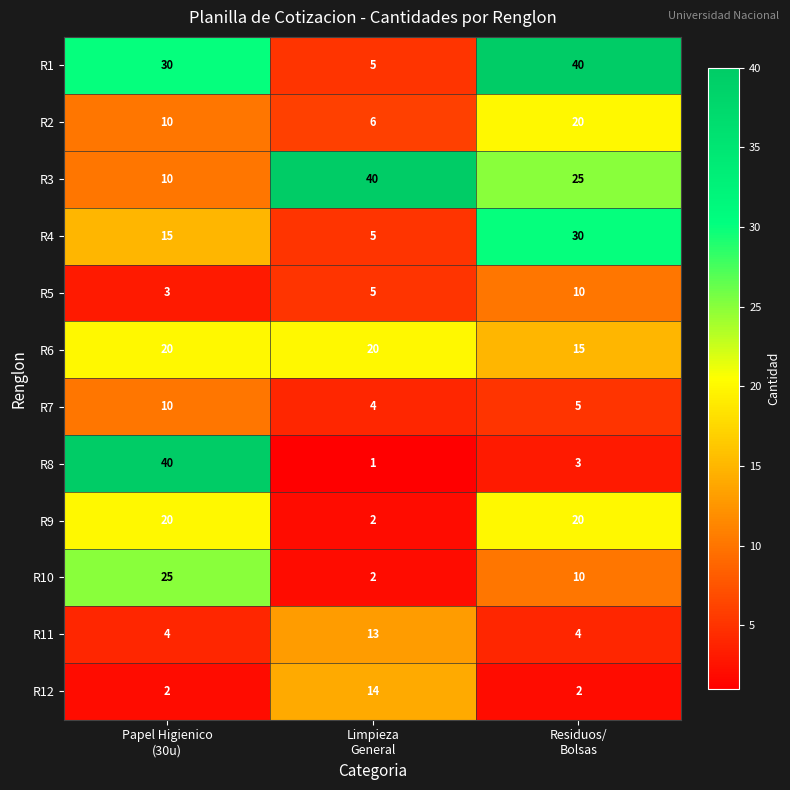

Which series has the widest spread of values?

R8